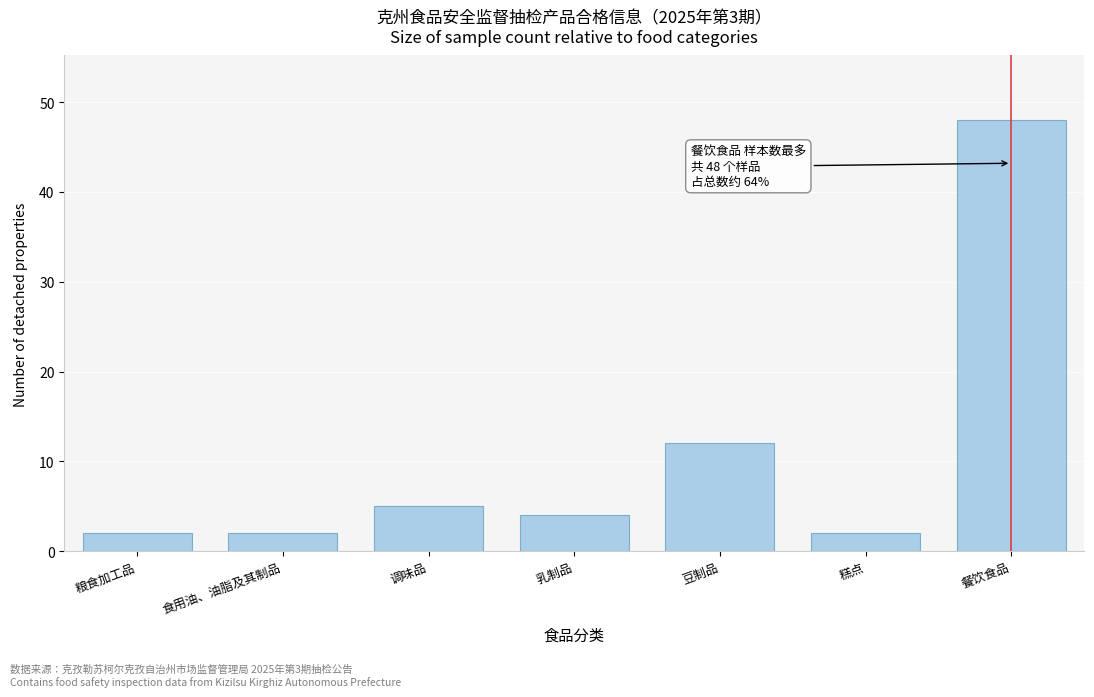

Reading left to right, extract all data points from this chart.

粮食加工品=2	食用油、油脂及其制品=2	调味品=5	乳制品=4	豆制品=12	糕点=2	餐饮食品=48